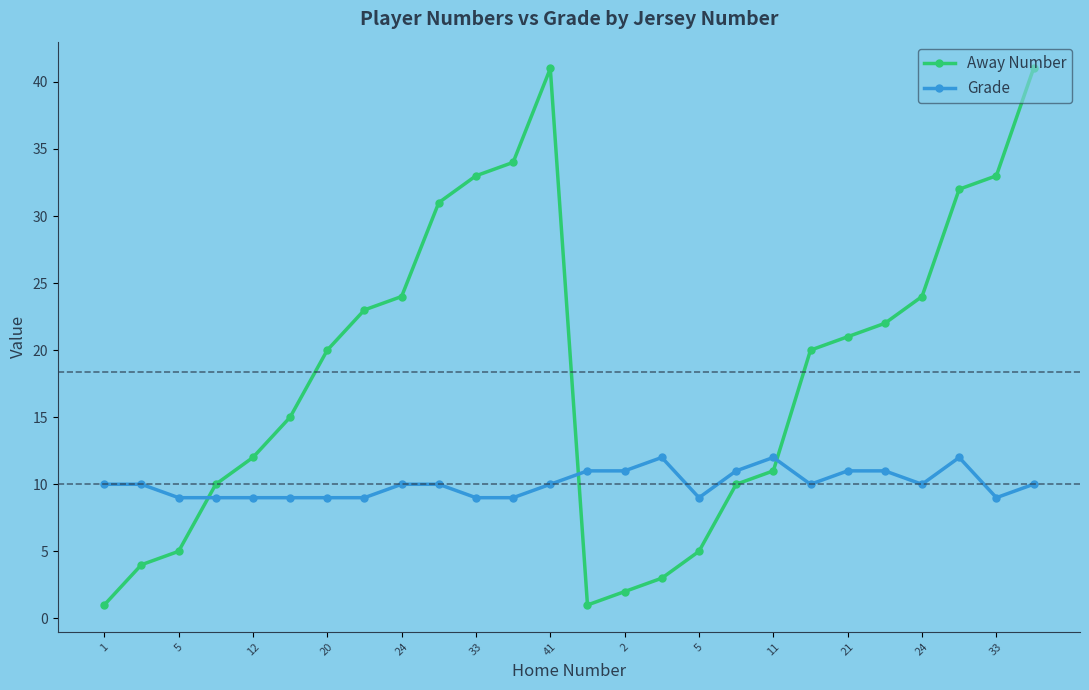

Which series has the largest total across all categories?

Away Number